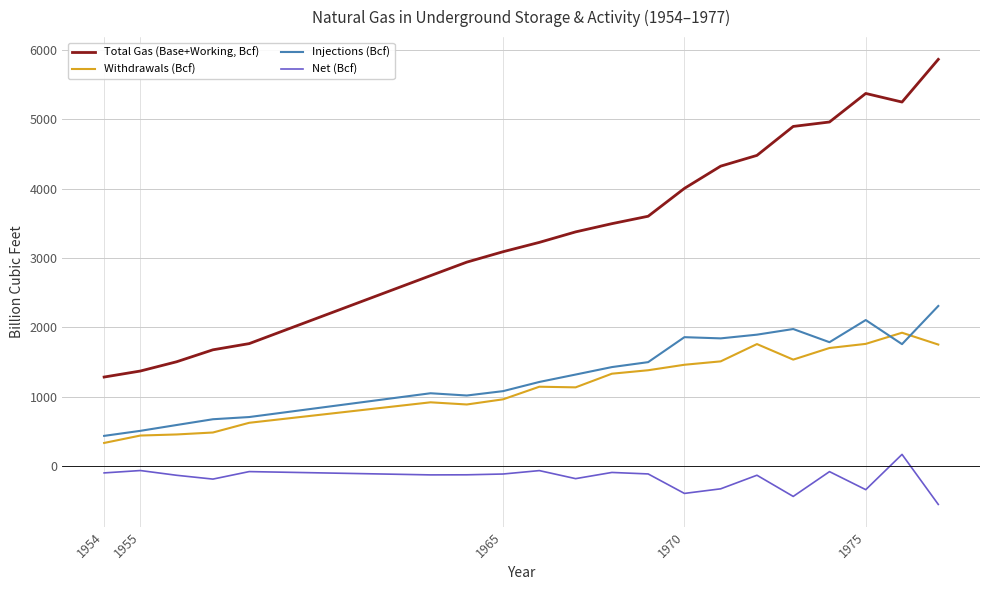

What is the minimum value for Net (Bcf)?

-557.0